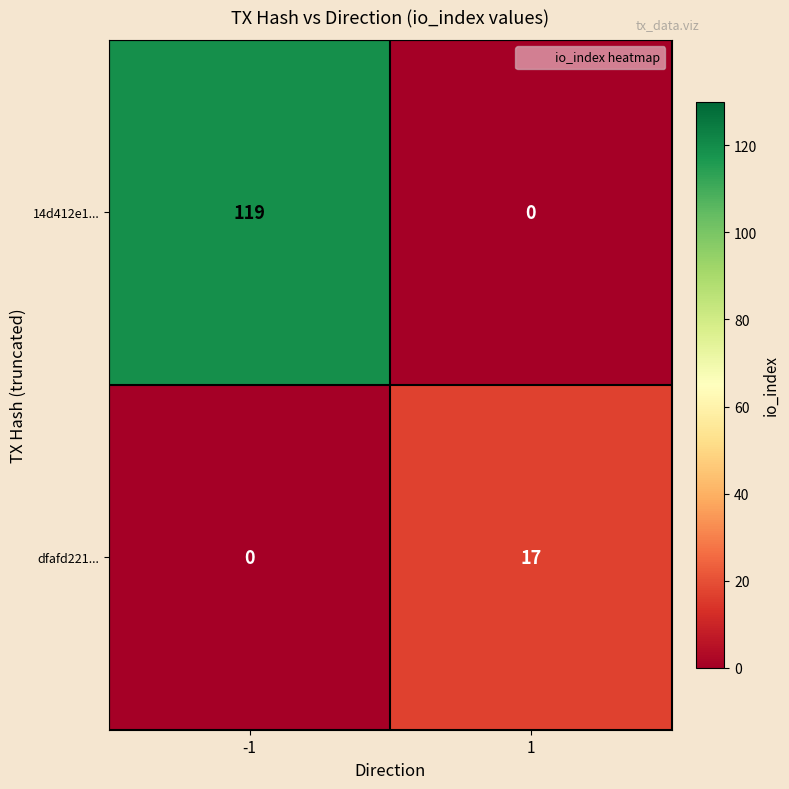

How many data points does each series have?

2